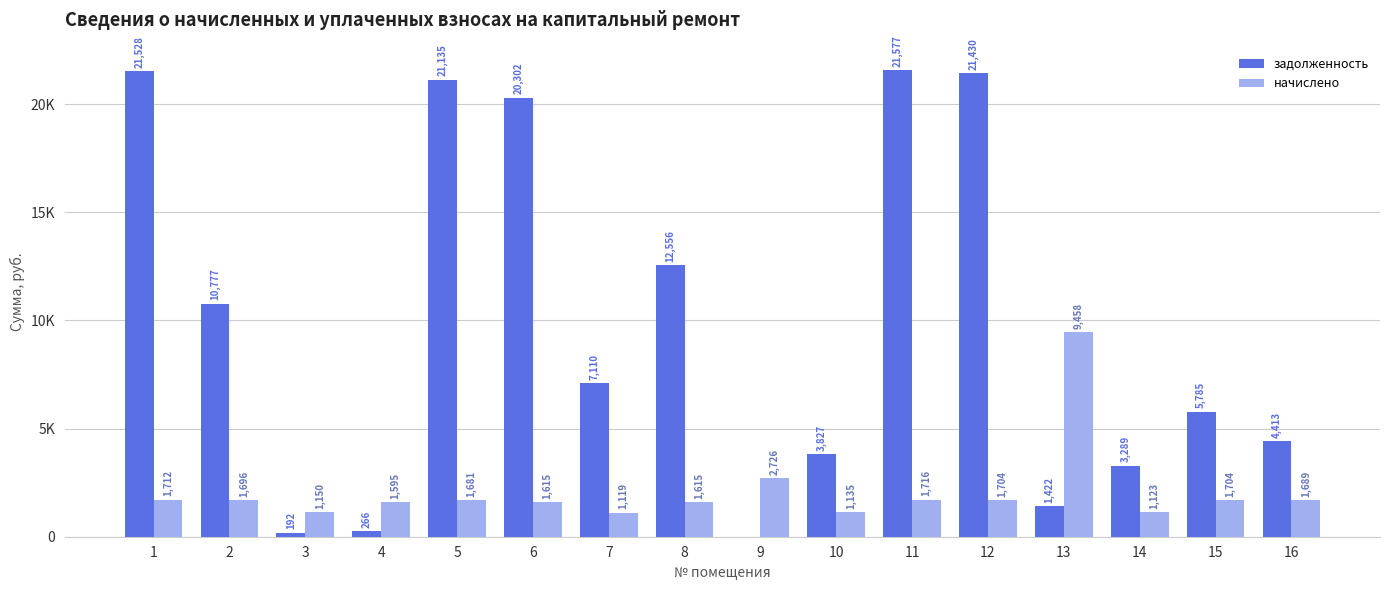

Are the bars grouped side by side (vs. stacked)?

Yes